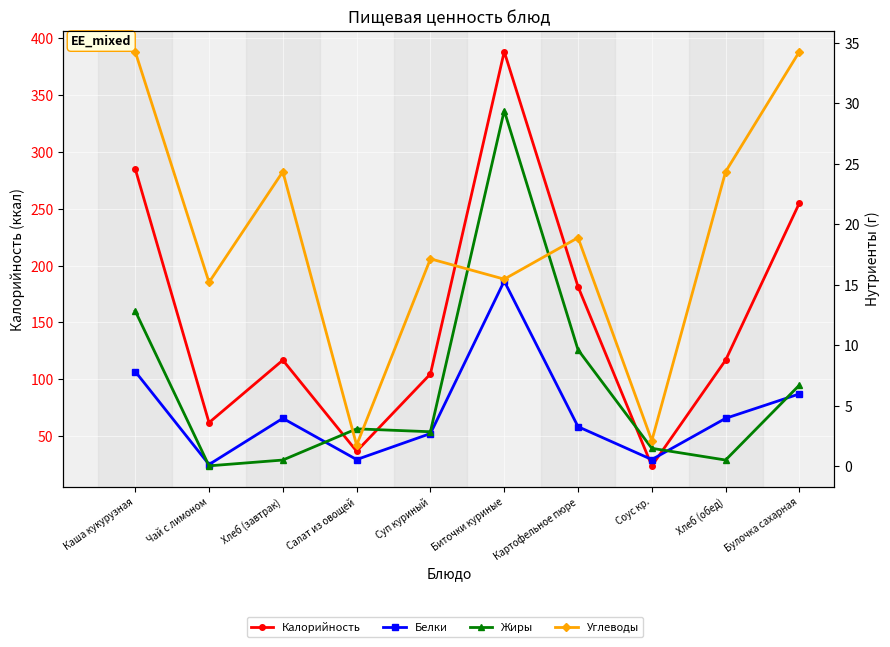

What is the total value across all series at Соус кр.?

28.1